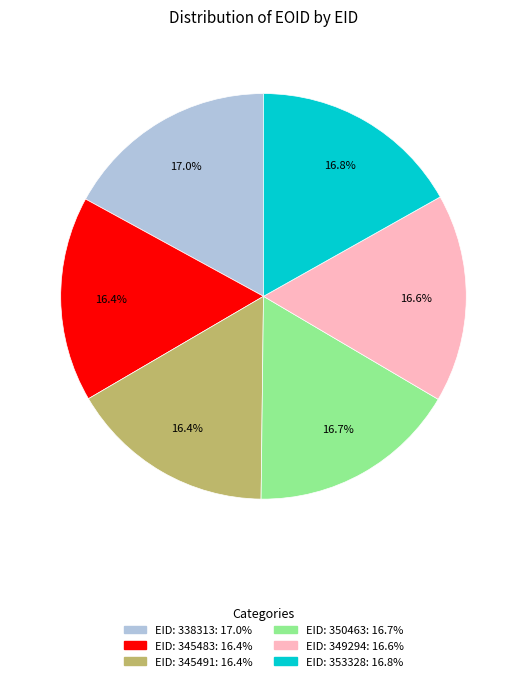

Is there a majority slice in this chart?

No